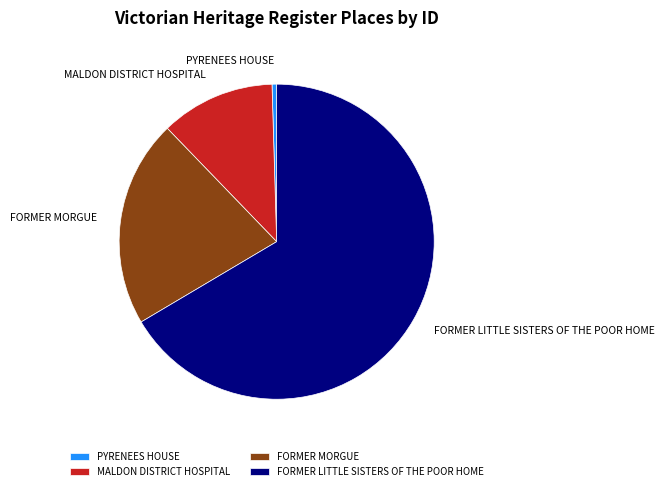

Which slice is the largest?

FORMER LITTLE SISTERS OF THE POOR HOME